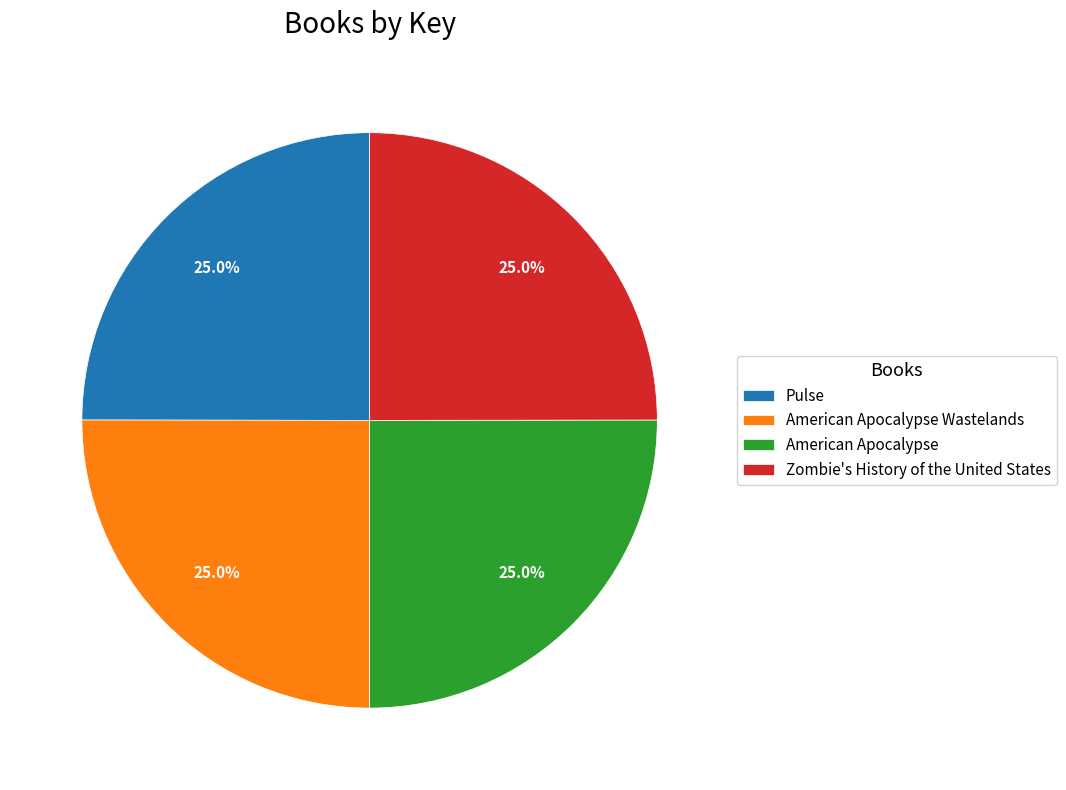

Is there a majority slice in this chart?

No